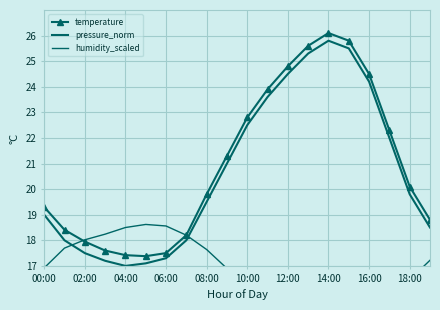

The value of humidity_scaled at 16:00 is 5.9. True or false?

False